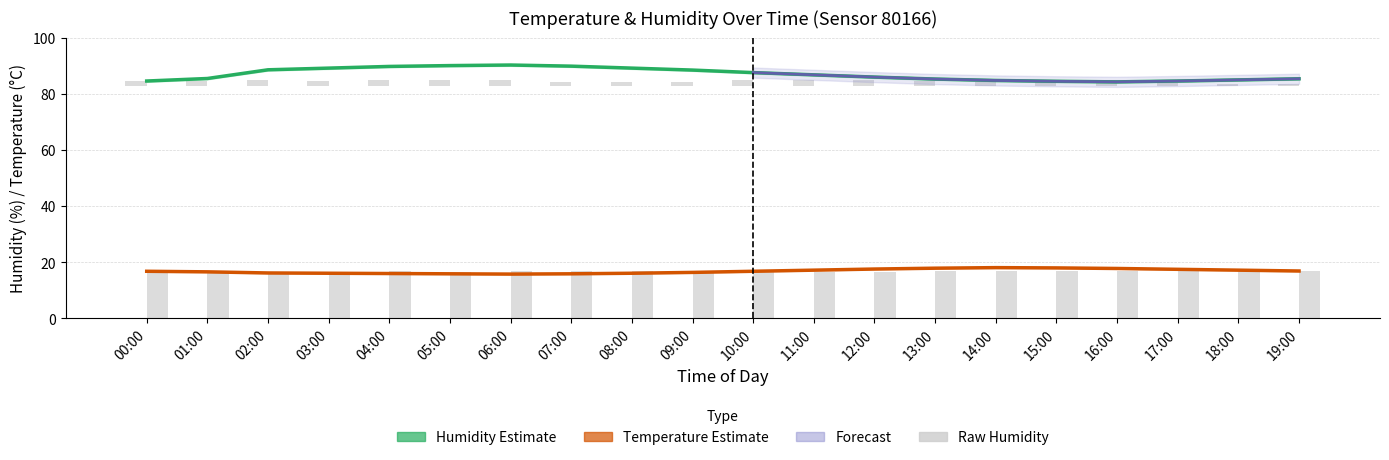

Where does the humidity series first go above 86?

02:00